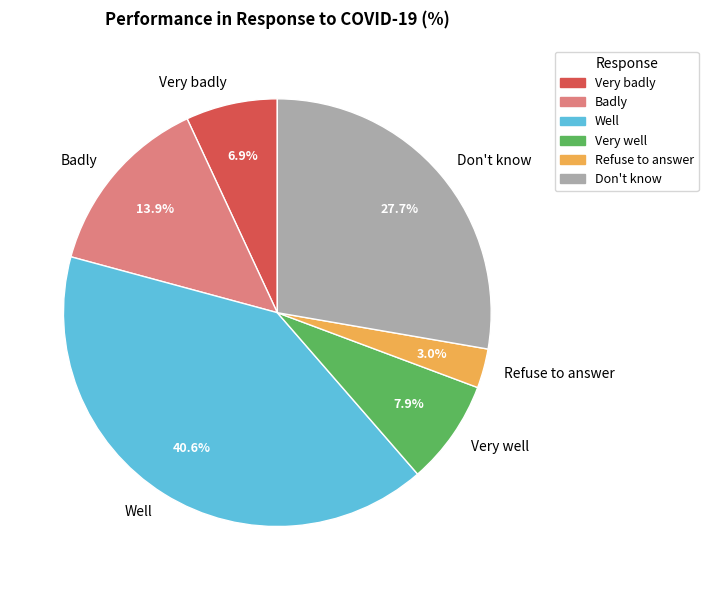

The Don't know slice represents 14% of the pie. True or false?

False